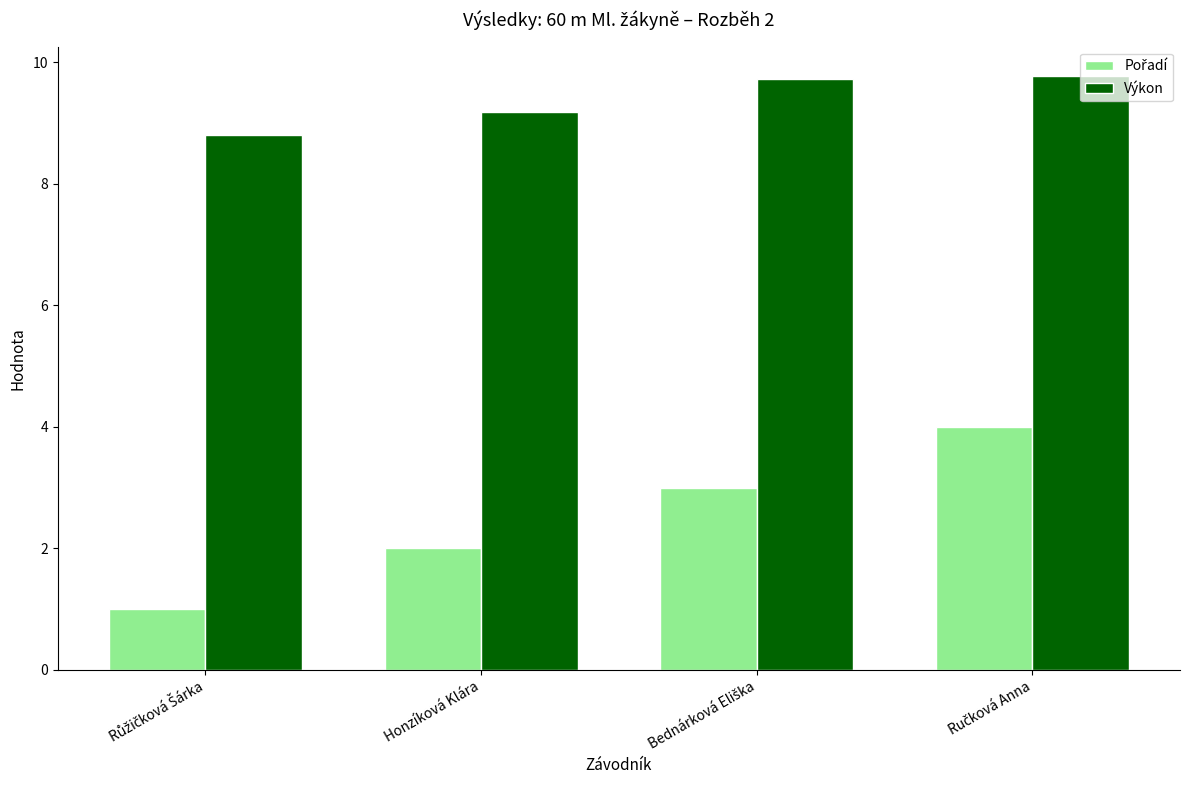

What is the smallest value displayed?

1.0